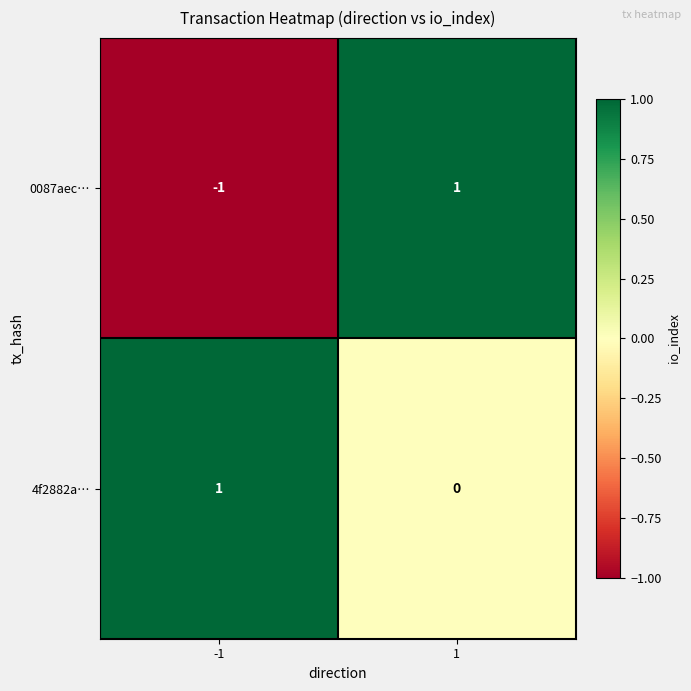

Rank the categories by 4f2882a… value from lowest to highest.

1, -1